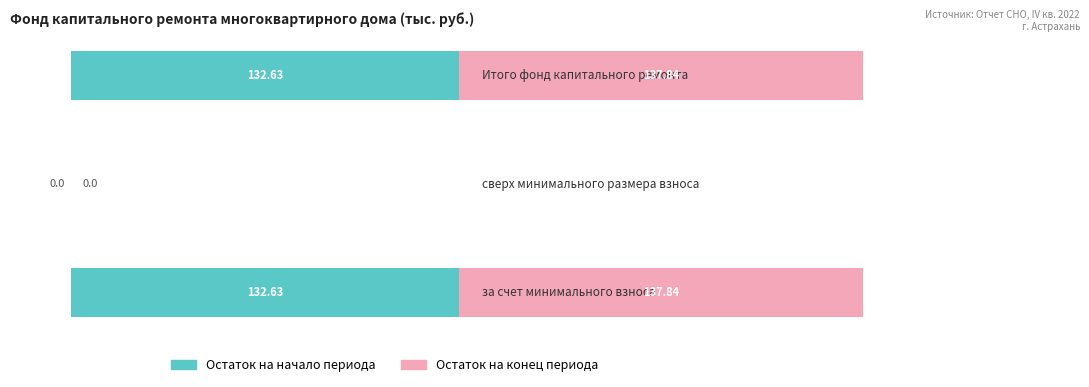

What is the sum of all Остаток на начало периода values?

265.3